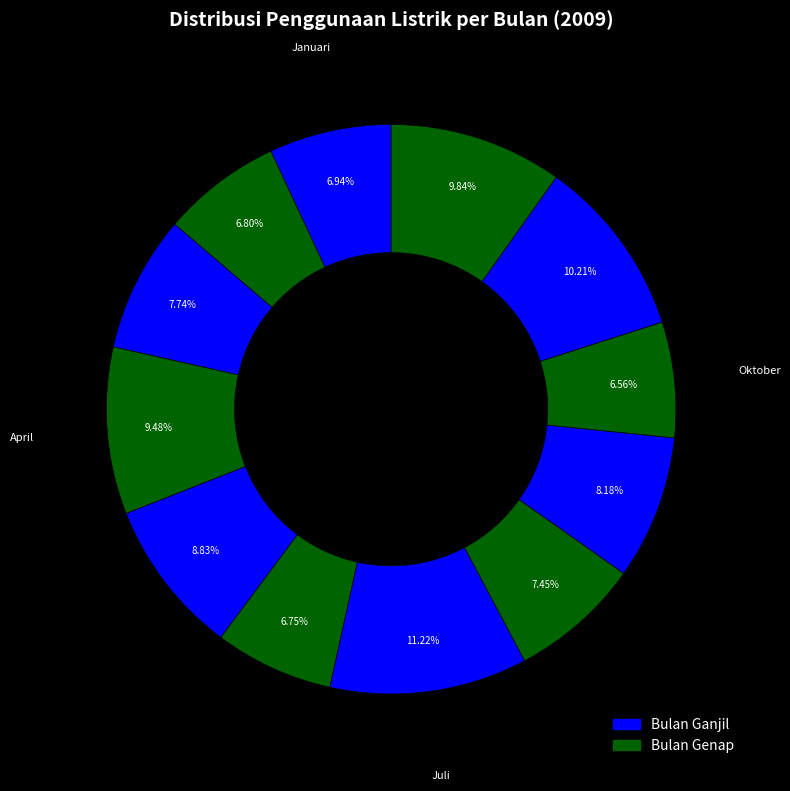

Count the number of slices in the pie.

12